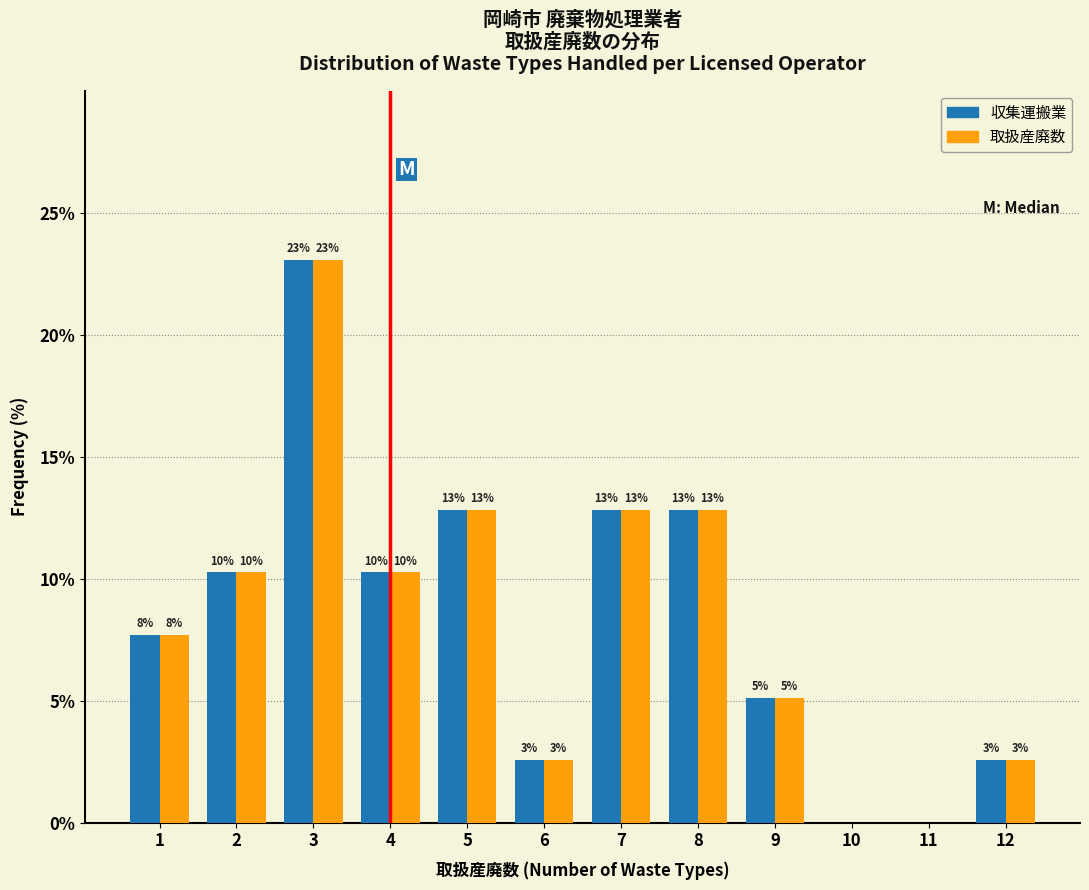

Are the bars grouped side by side (vs. stacked)?

Yes